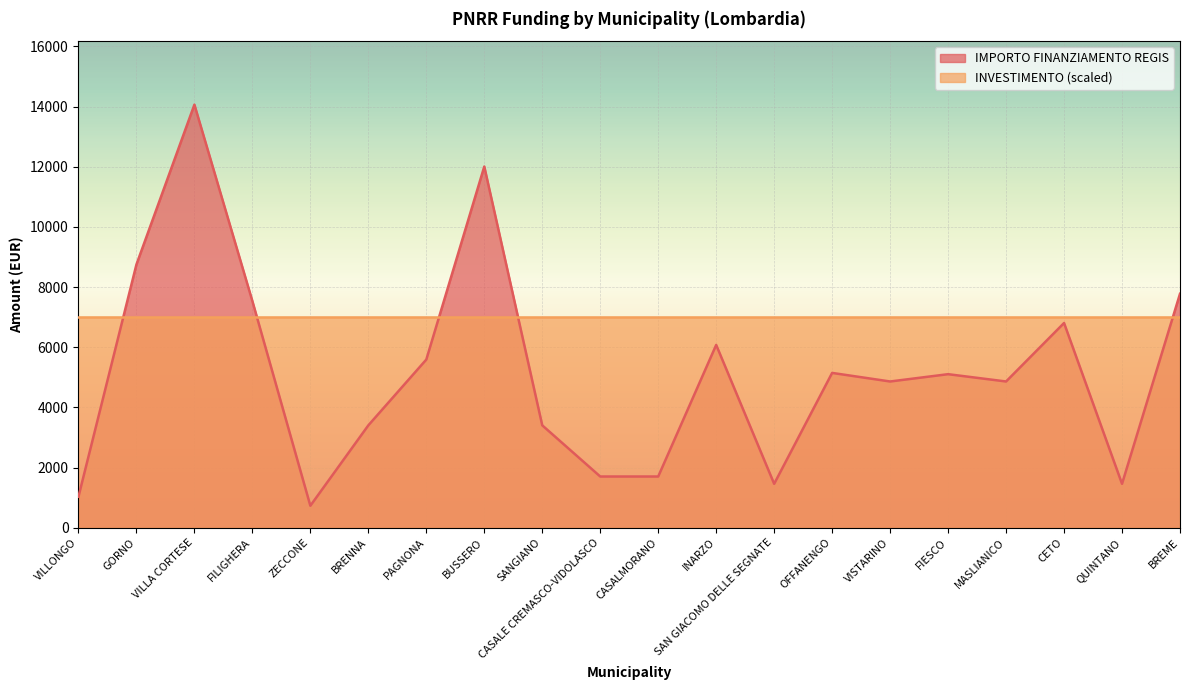

How many data points are less than 5103?

10